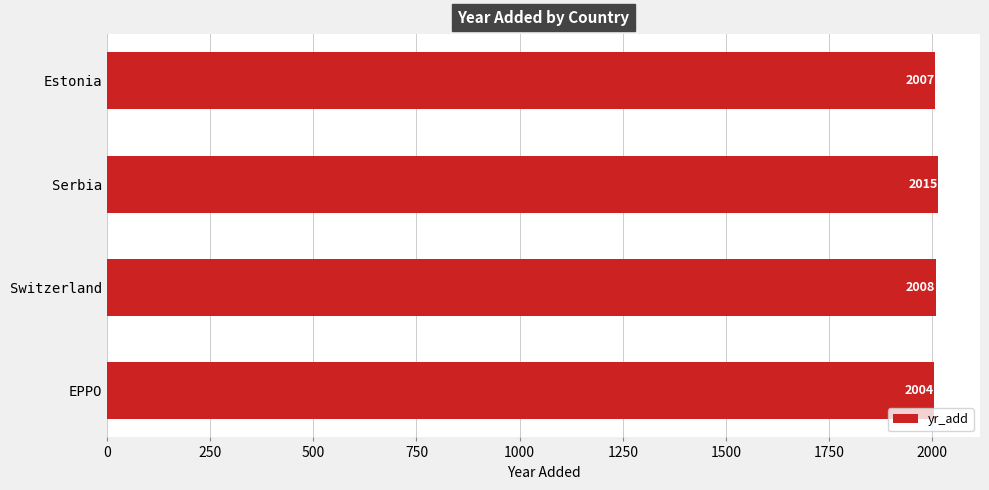

True or false: the data shows 481 at Estonia.

False